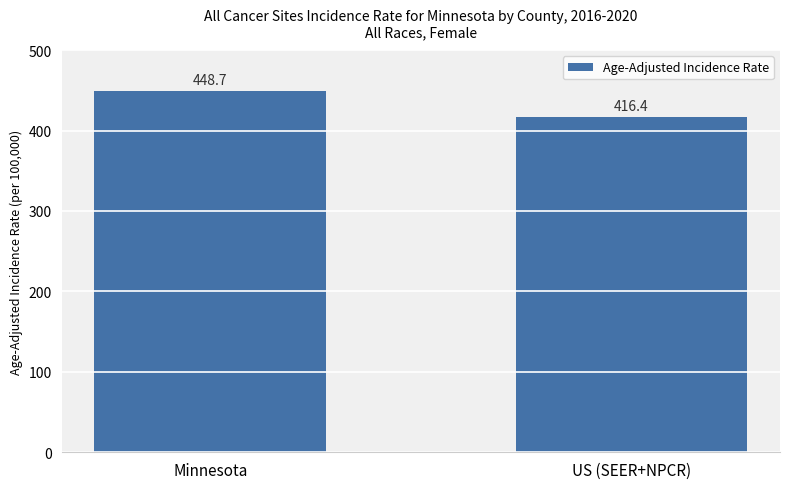

Which category has the lowest value across all series?

US (SEER+NPCR)